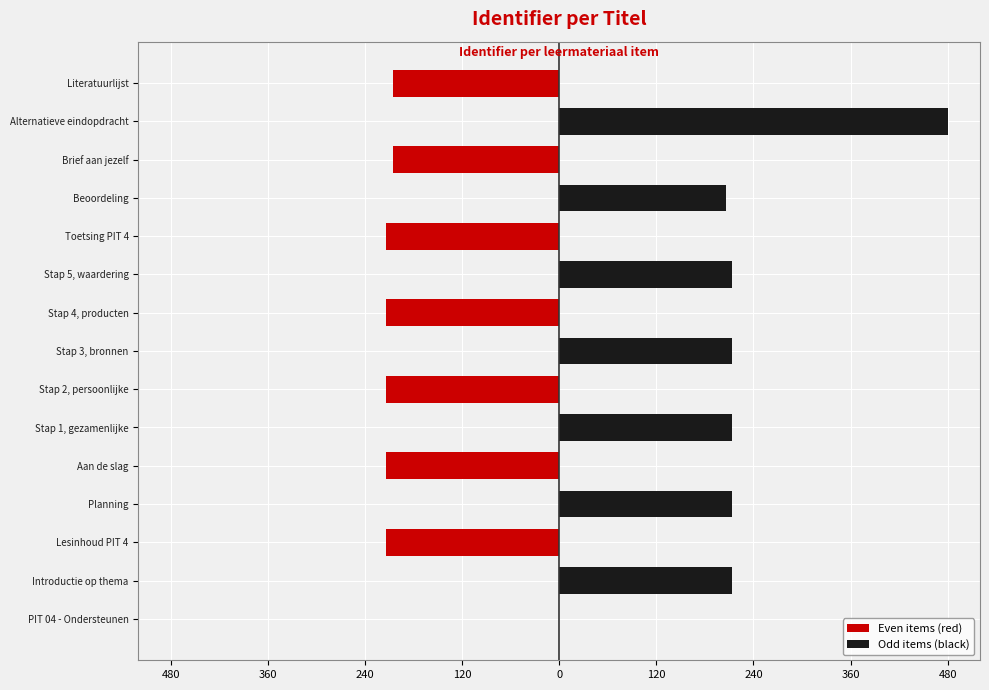

What is the difference between the second highest and second lowest values in the Odd items (black) series?

214.0